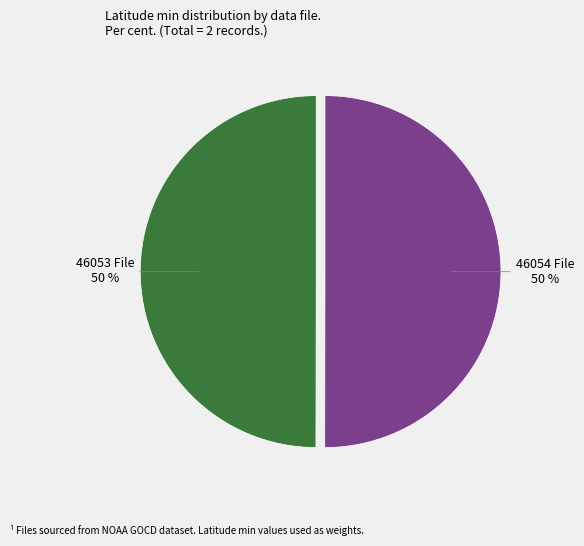

Is the sum of 46053 File and 46054 File greater than half?

Yes